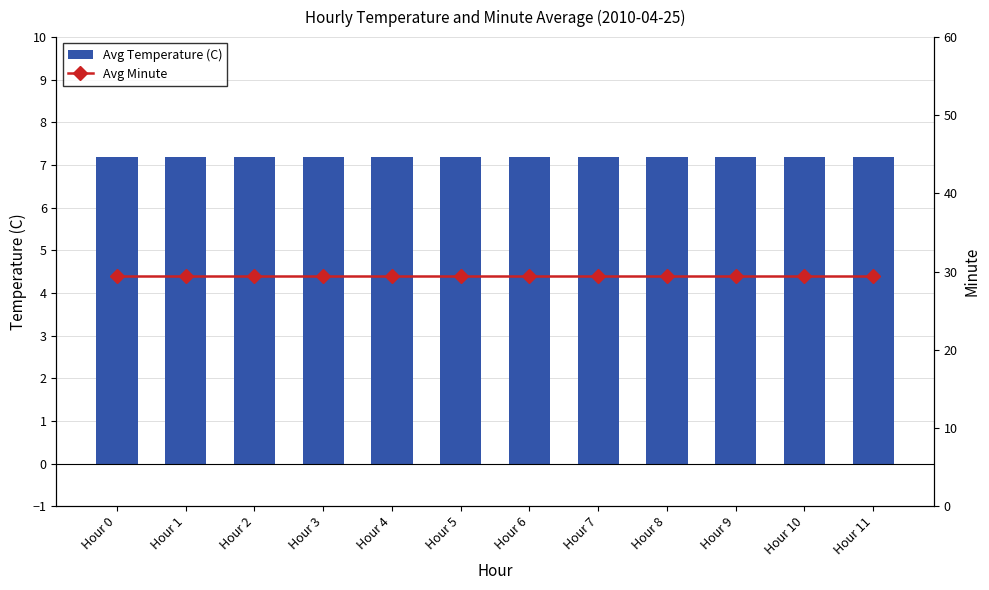

Which label corresponds to the smallest value in the chart?

Hour 0